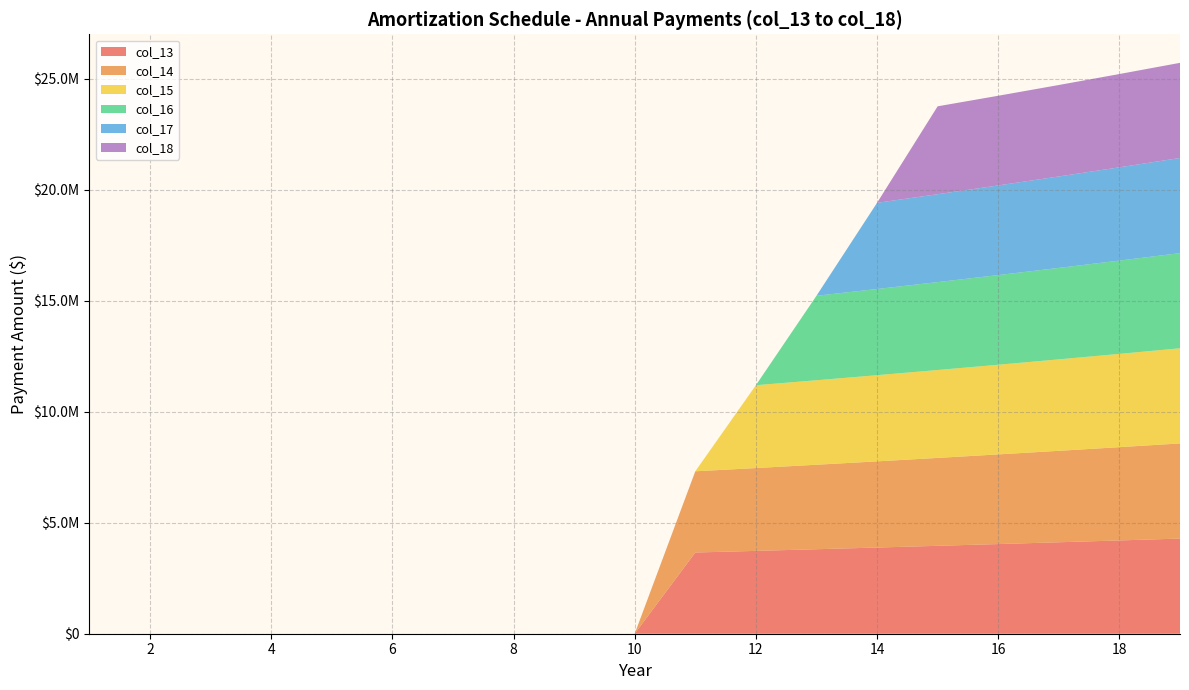

Reading left to right, extract all data points from this chart.

col_13: 1=0.0	2=0.0	3=0.0	4=0.0	5=0.0	6=0.0	7=0.0	8=0.0	9=0.0	10=0.0	11=3656983.3	12=3730122.9	13=3804725.4	14=3880819.9	15=3958436.3	16=4037605.0	17=4118357.1	18=4200724.3	19=4284738.7
col_14: 1=0.0	2=0.0	3=0.0	4=0.0	5=0.0	6=0.0	7=0.0	8=0.0	9=0.0	10=0.0	11=3656983.3	12=3730122.9	13=3804725.4	14=3880819.9	15=3958436.3	16=4037605.0	17=4118357.1	18=4200724.3	19=4284738.7
col_15: 1=0.0	2=0.0	3=0.0	4=0.0	5=0.0	6=0.0	7=0.0	8=0.0	9=0.0	10=0.0	11=0.0	12=3730122.9	13=3804725.4	14=3880819.9	15=3958436.3	16=4037605.0	17=4118357.1	18=4200724.3	19=4284738.7
col_16: 1=0.0	2=0.0	3=0.0	4=0.0	5=0.0	6=0.0	7=0.0	8=0.0	9=0.0	10=0.0	11=0.0	12=0.0	13=3804725.4	14=3880819.9	15=3958436.3	16=4037605.0	17=4118357.1	18=4200724.3	19=4284738.7
col_17: 1=0.0	2=0.0	3=0.0	4=0.0	5=0.0	6=0.0	7=0.0	8=0.0	9=0.0	10=0.0	11=0.0	12=0.0	13=0.0	14=3880819.9	15=3958436.3	16=4037605.0	17=4118357.1	18=4200724.3	19=4284738.7
col_18: 1=0.0	2=0.0	3=0.0	4=0.0	5=0.0	6=0.0	7=0.0	8=0.0	9=0.0	10=0.0	11=0.0	12=0.0	13=0.0	14=0.0	15=3958436.3	16=4037605.0	17=4118357.1	18=4200724.3	19=4284738.7